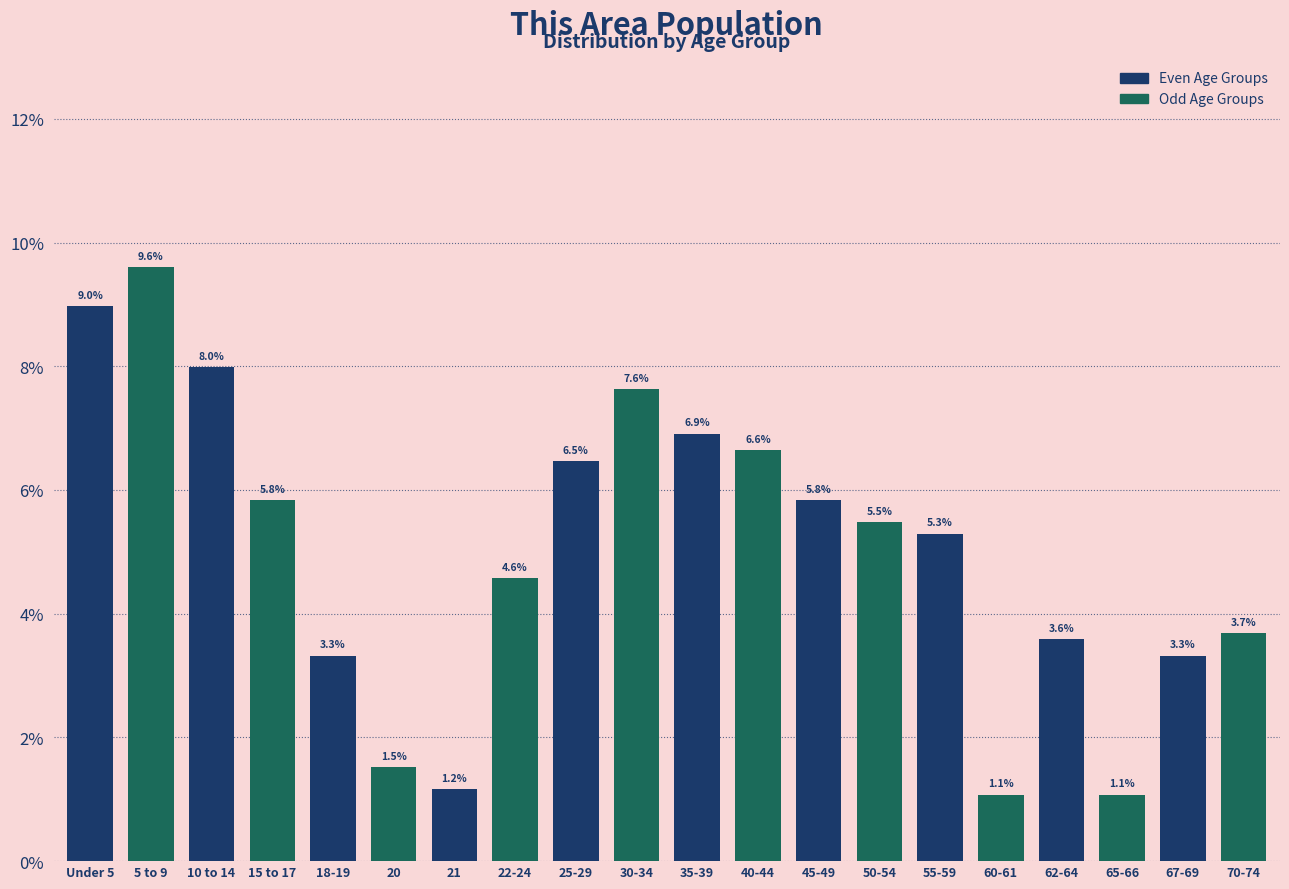

Reading right to left, list all the values displayed in this chart.

3.7	3.3	1.1	3.6	1.1	5.3	5.5	5.8	6.6	6.9	7.6	6.5	4.6	1.2	1.5	3.3	5.8	8.0	9.6	9.0